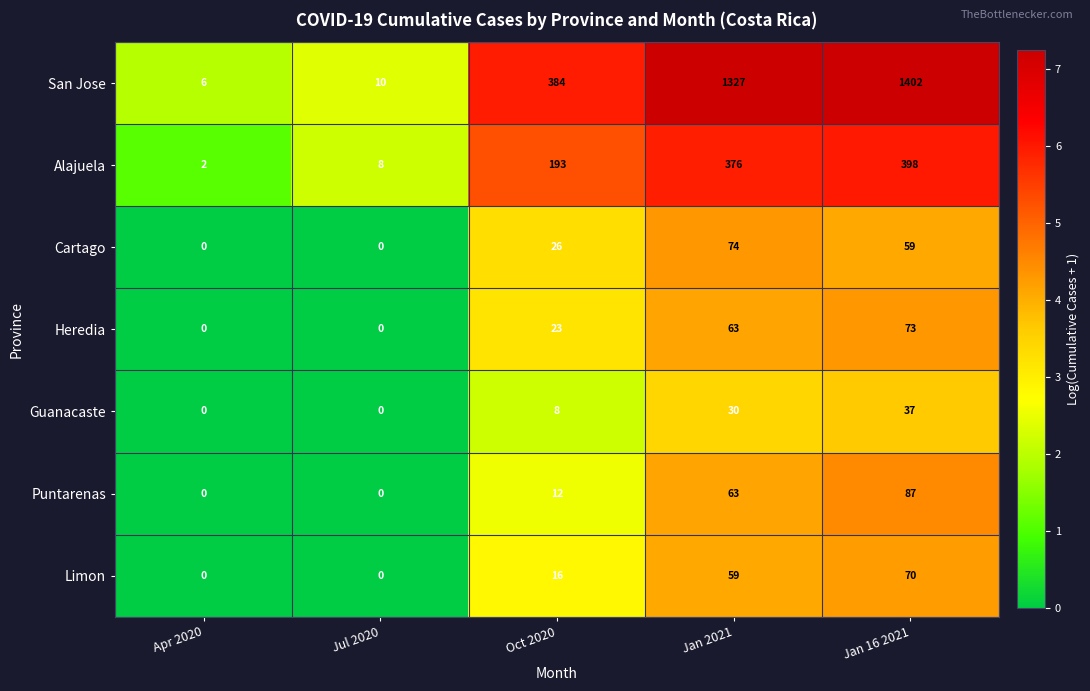

What is the total value across all series at Jan 2021?

1992